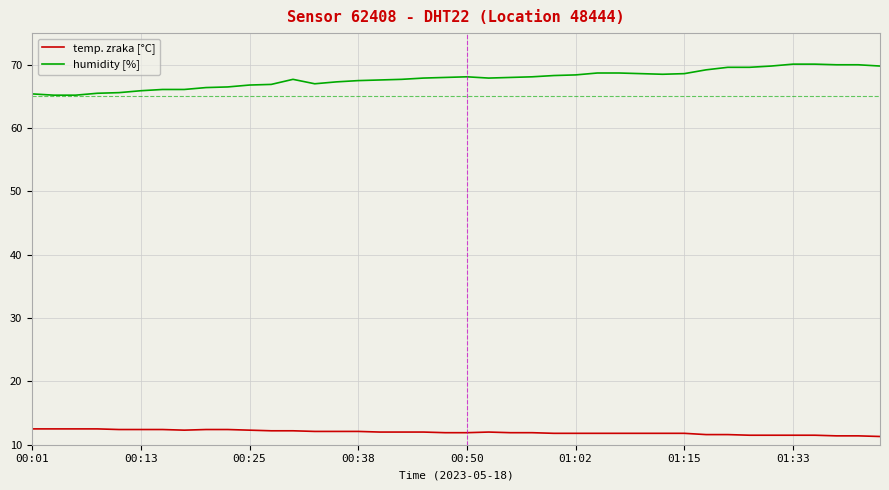

What is the smallest value displayed?

11.3